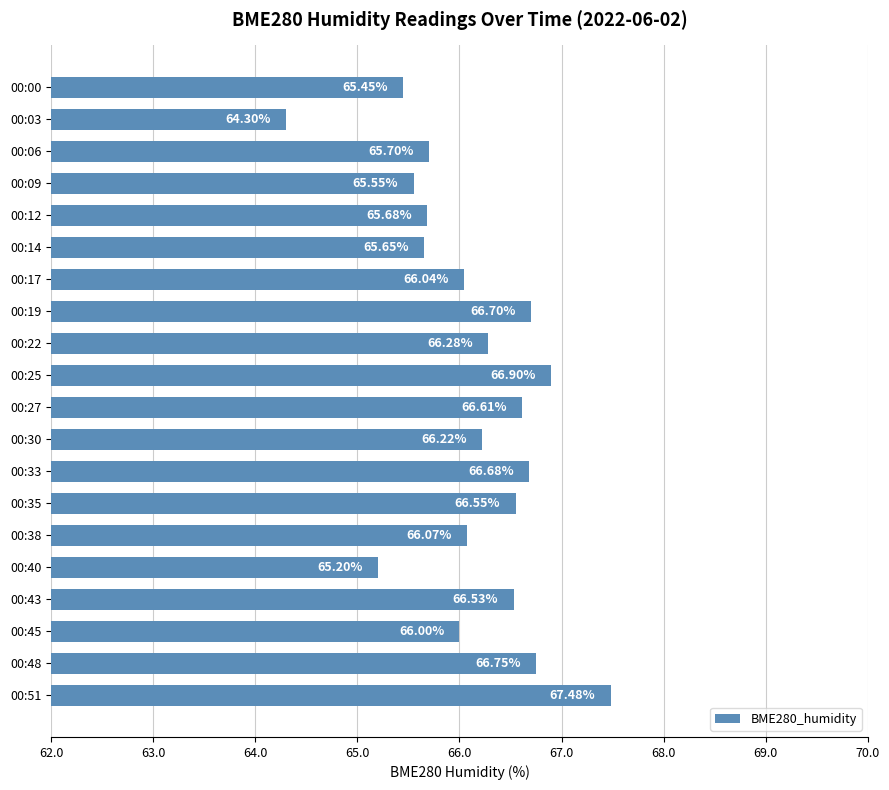

What is the ratio of the value at 00:51 to the value at 00:12?

1.0